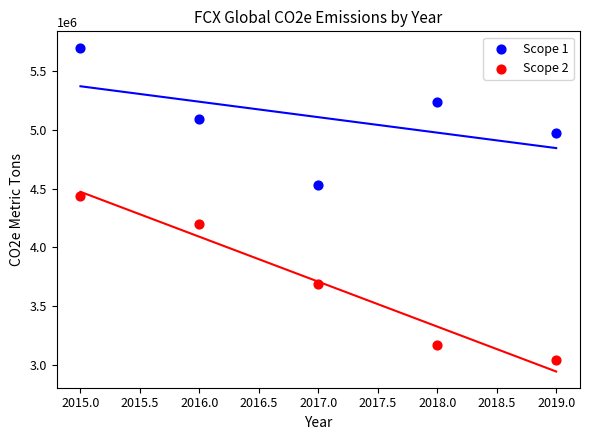

Which series reaches the maximum Y coordinate?

Scope 1